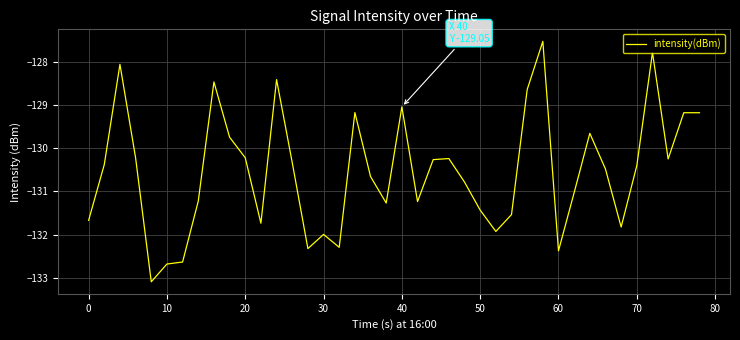

What is the difference between the maximum and minimum values?

5.6